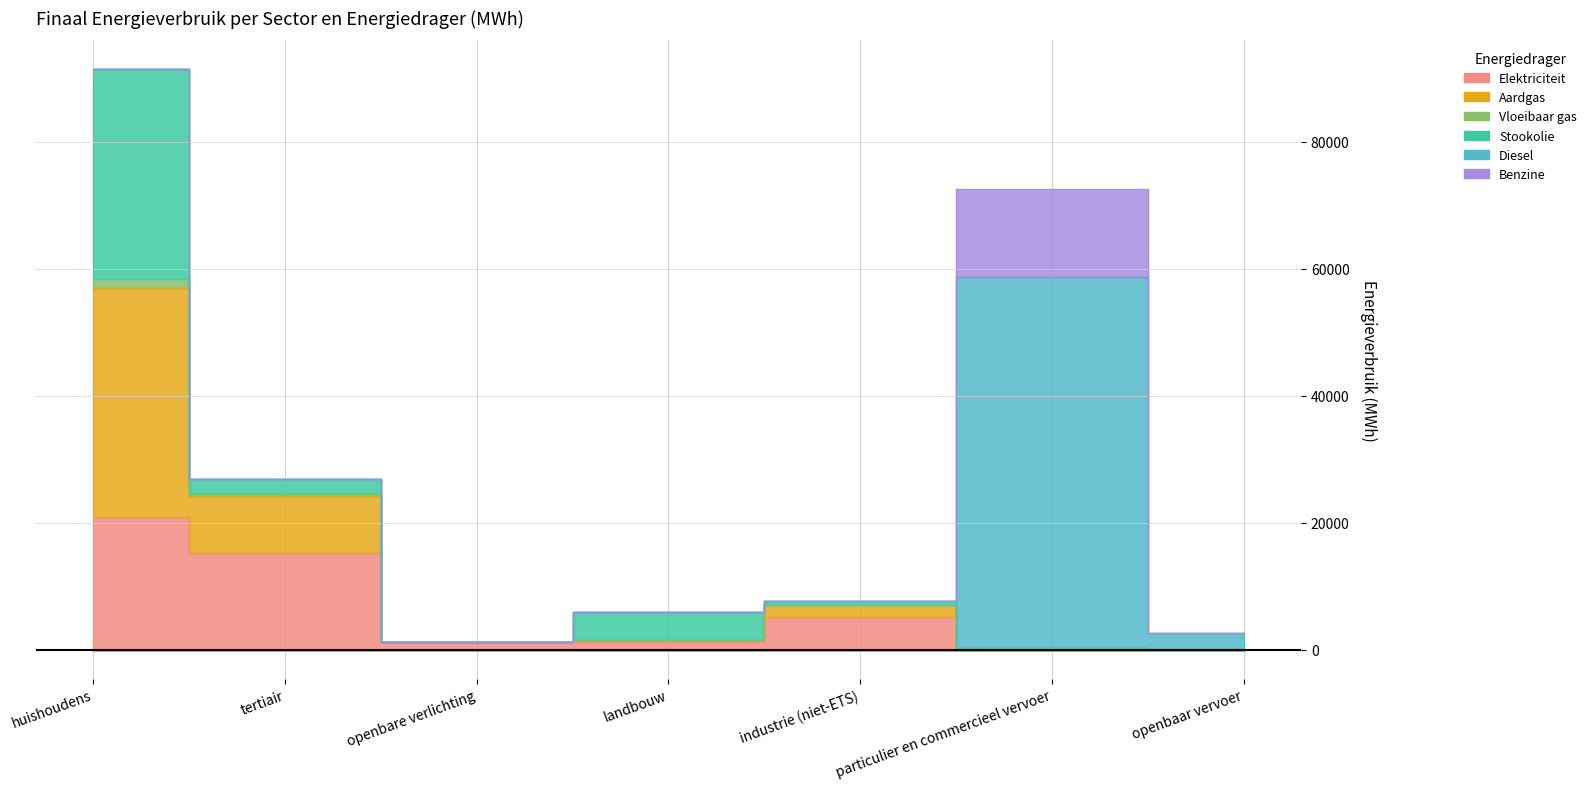

Reading left to right, transcribe all the data shown in this chart.

Elektriciteit: 20922.1	15209.3	1137.5	1226.3	5186.6	43.7	28.0
Aardgas: 36056.6	8973.0	0.0	167.7	1808.5	80.5	0.0
Vloeibaar gas: 1424.0	262.2	0.0	39.8	33.9	137.2	0.0
Stookolie: 33006.5	2431.3	0.0	4524.2	680.2	0.0	0.0
Diesel: 0.0	0.0	0.0	0.0	0.0	58473.0	2633.0
Benzine: 0.0	0.0	0.0	0.0	0.0	13821.8	0.0